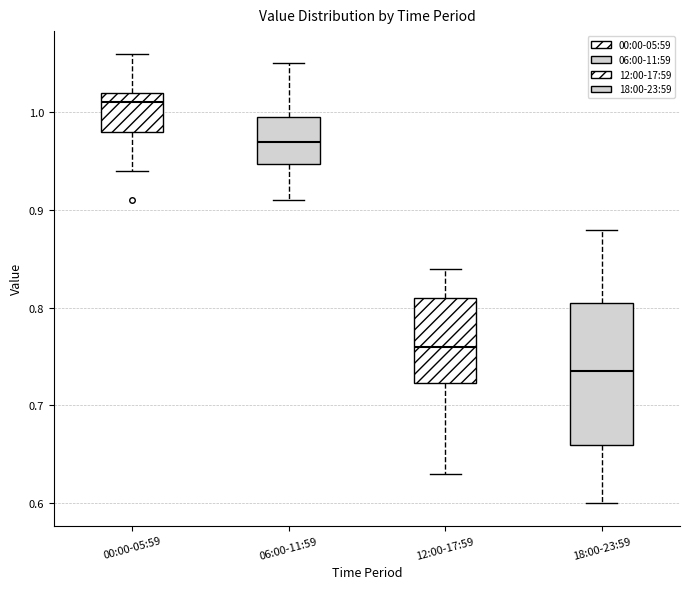

Where is the lower edge of the box for 06:00-11:59 on the y-axis? The values are not printed on the chart, so give them approximately, as read against the axis.

0.95